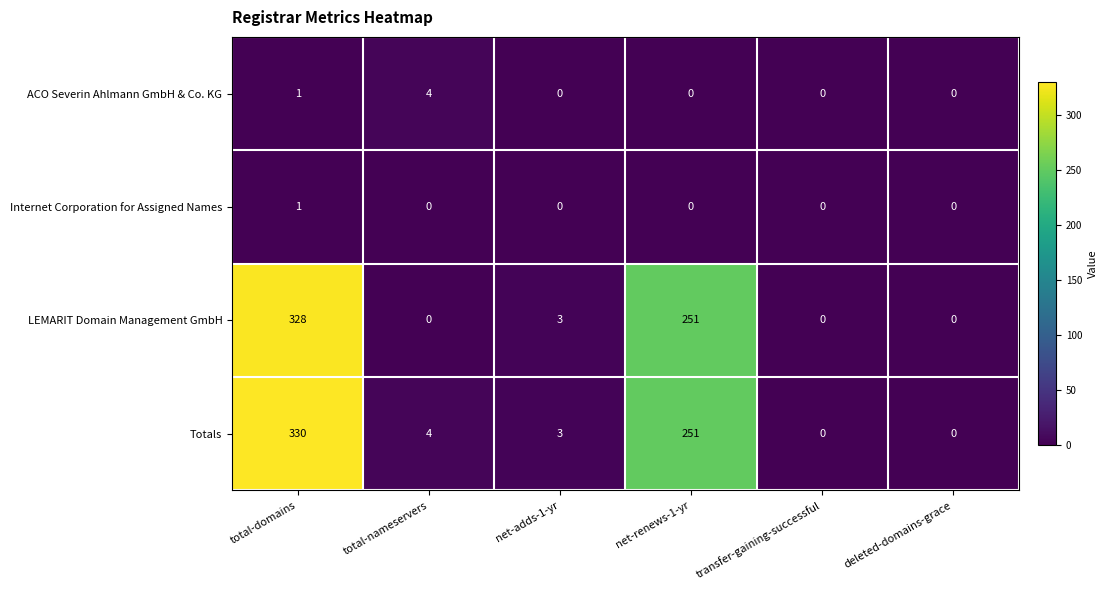

What is the spread (max minus min) of values at net-renews-1-yr?

251